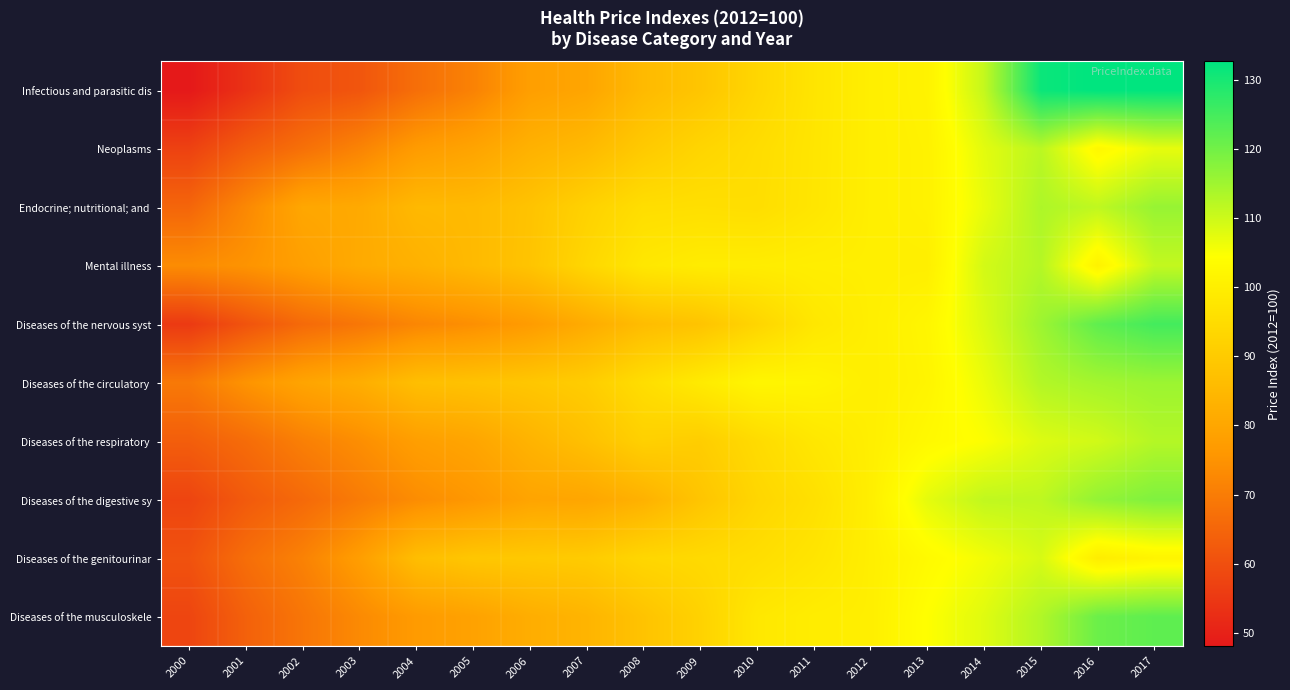

What is the greatest value displayed?

132.6